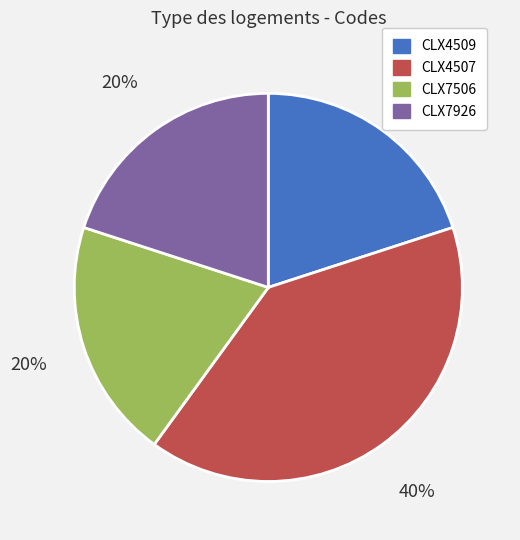

Is the sum of CLX4509 and CLX7926 greater than half?

No